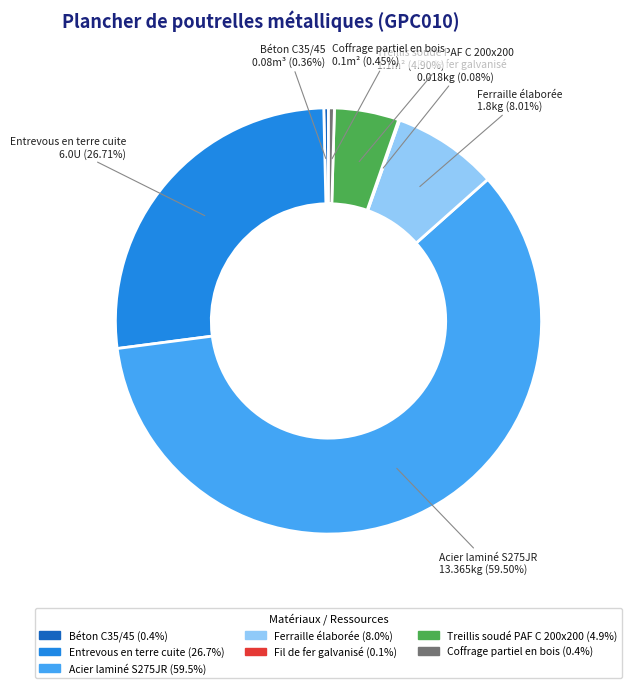

What percentage is the Ferraille élaborée slice, to the nearest percent?

8%